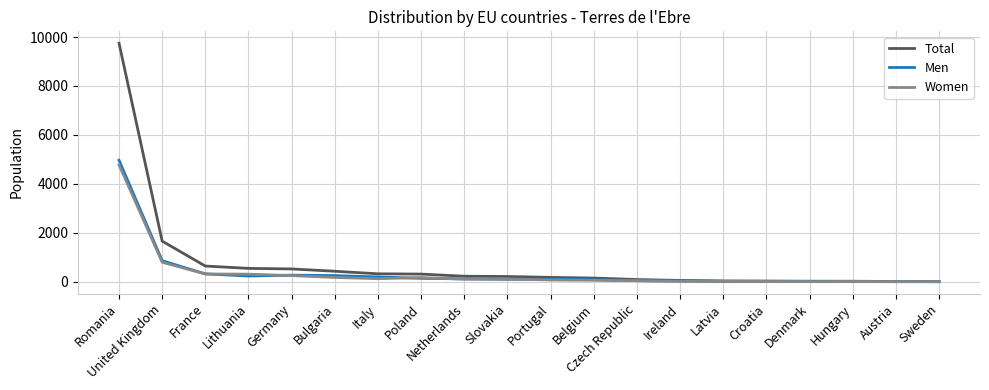

Which category has the highest value across all series?

Romania